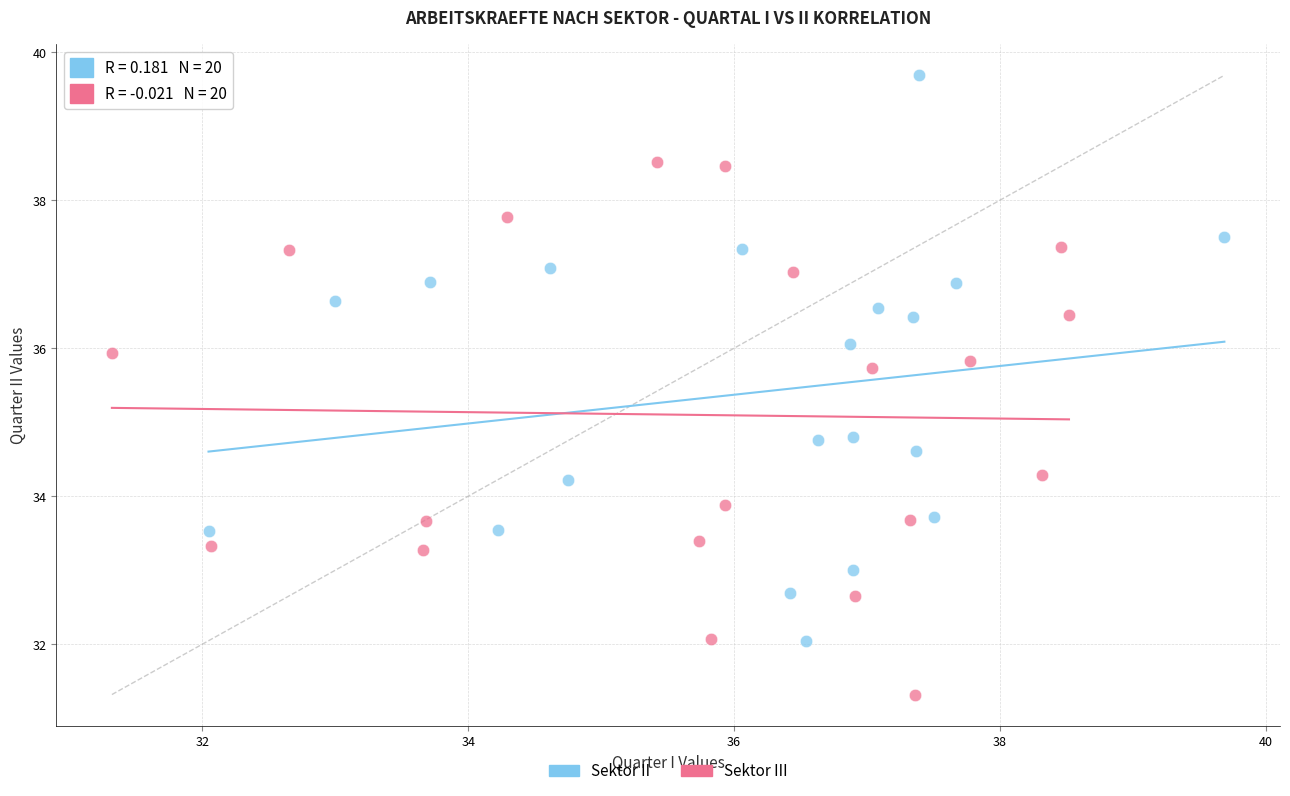

Which series reaches the maximum Y coordinate?

Sektor II